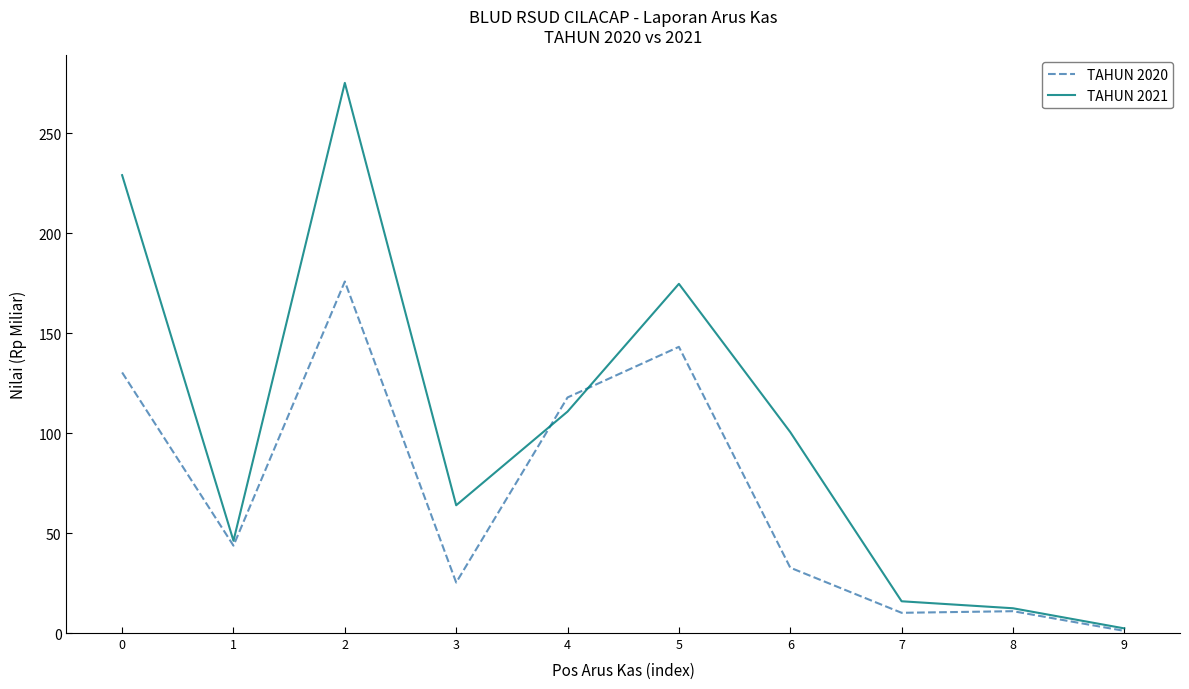

What is the average value of the TAHUN 2020 series?

69.1